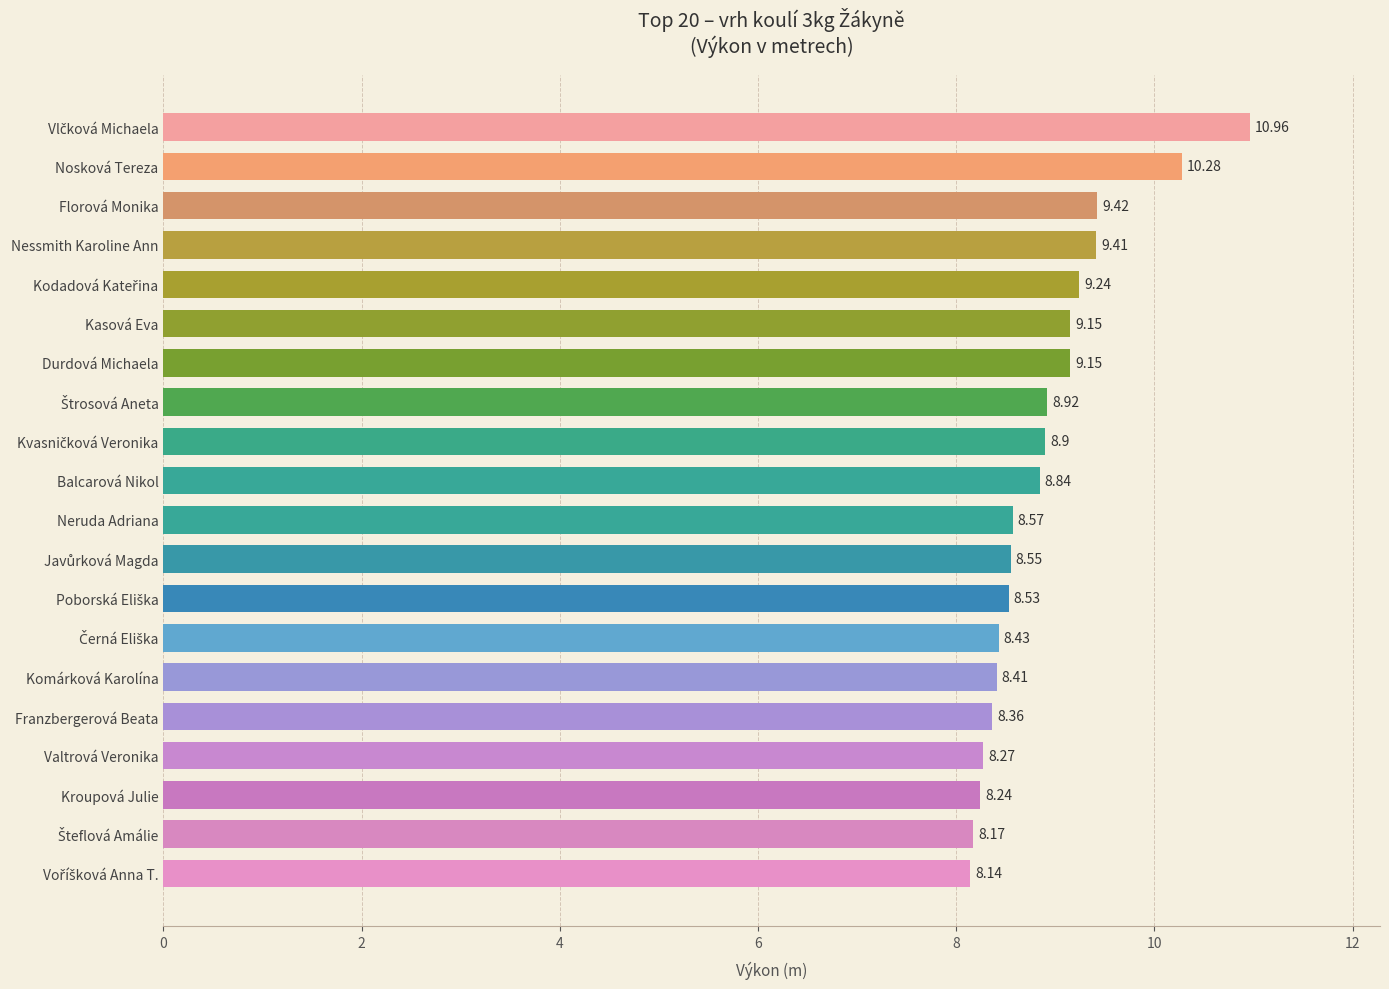

Approximately how many times larger is the value at Komárková Karolína compared to Franzbergerová Beata?

1.0